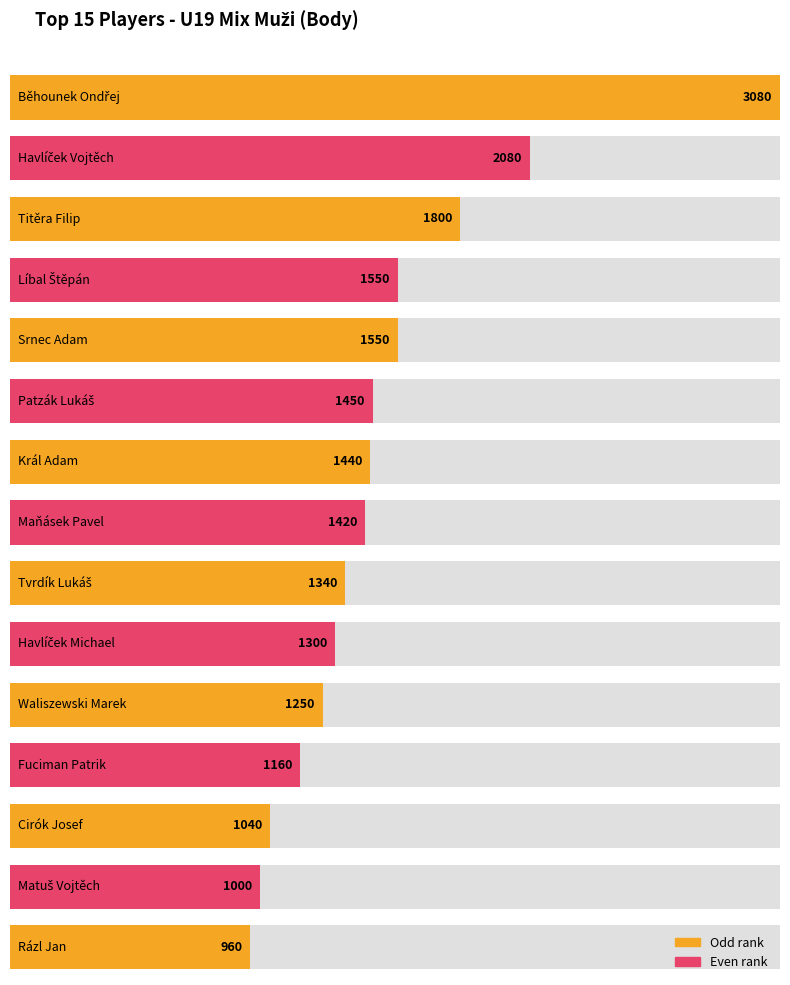

At which label does the data first exceed 1420?

Běhounek Ondřej